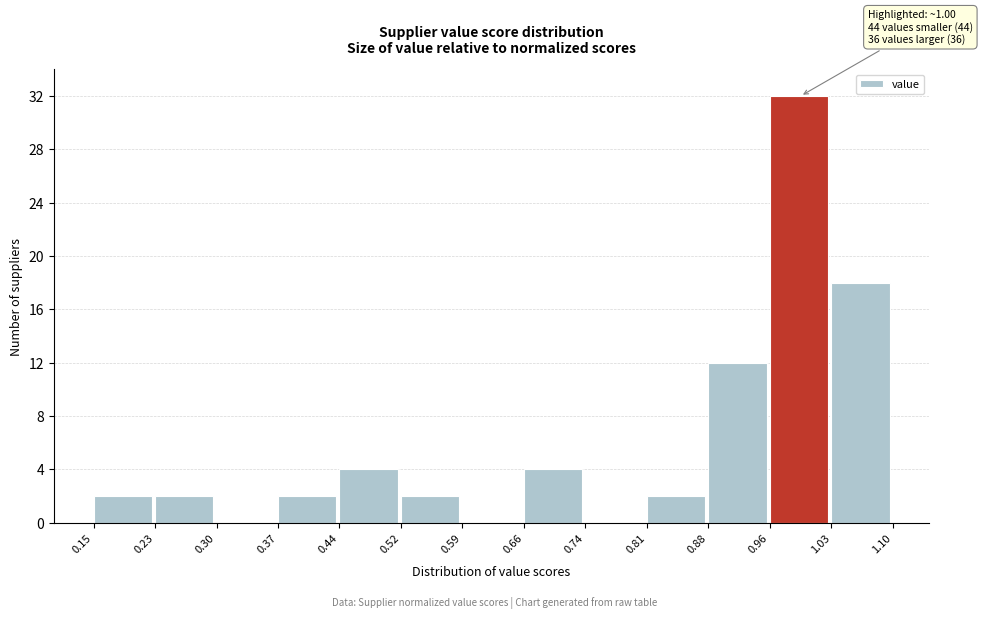

Which range on the x-axis has the tallest bar?

0.96 to 1.03